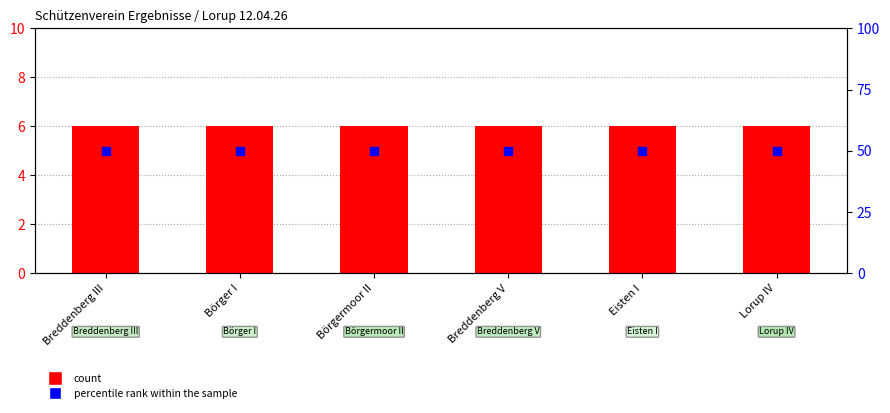

Which series has the largest total across all categories?

percentile rank within the sample